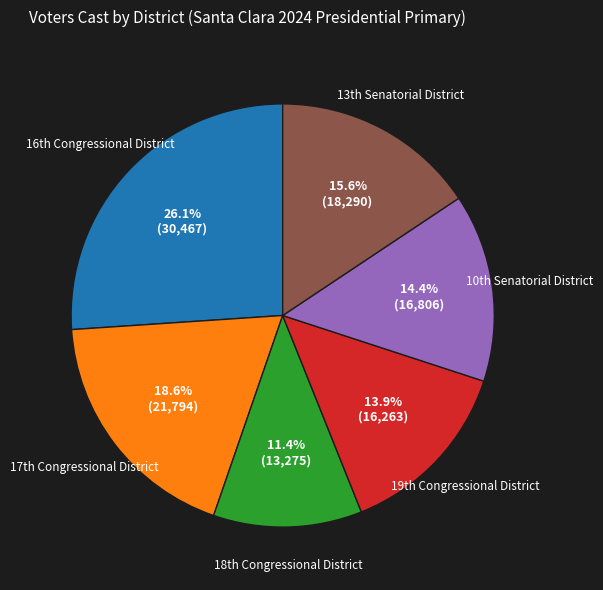

Is there a majority slice in this chart?

No